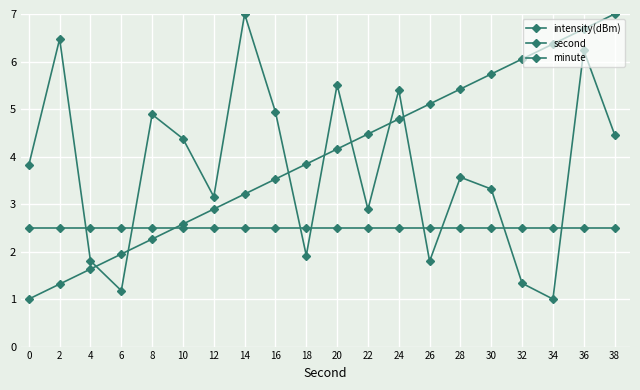

Count the number of data series in this chart.

3